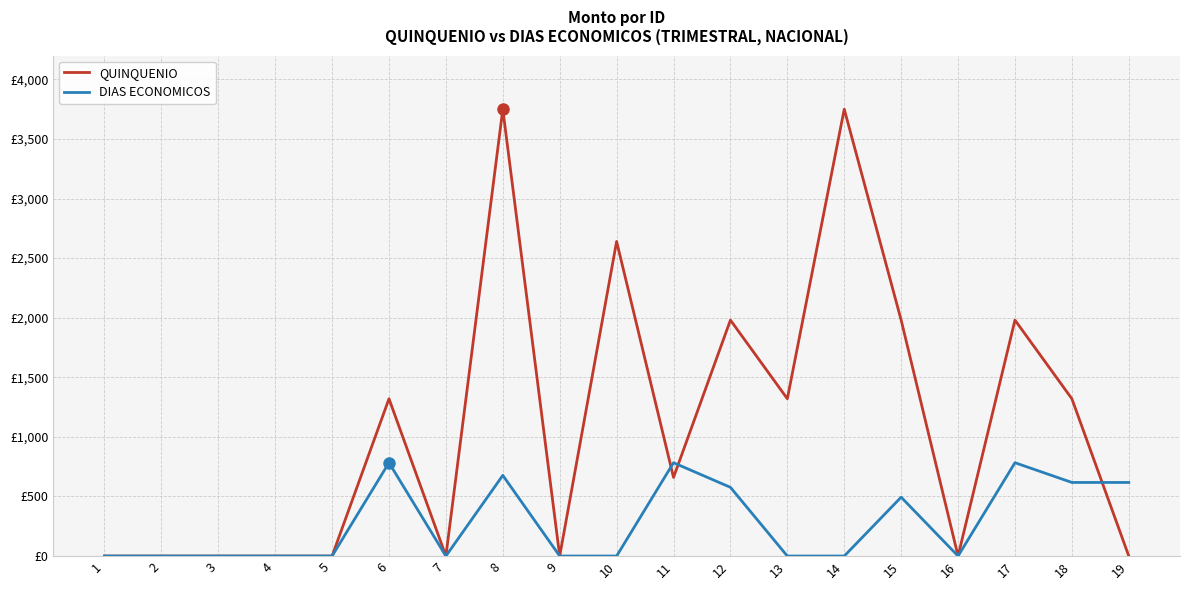

Does the chart display data point markers on the line(s)?

No